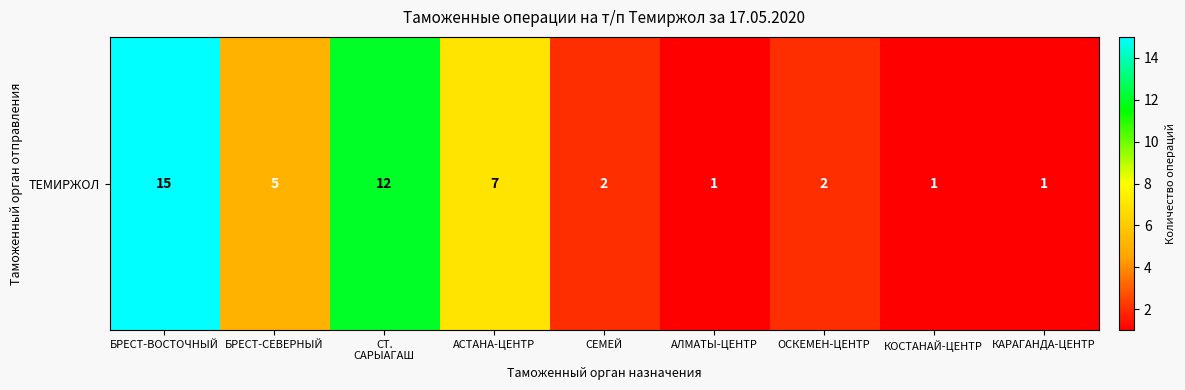

What is the average value?

5